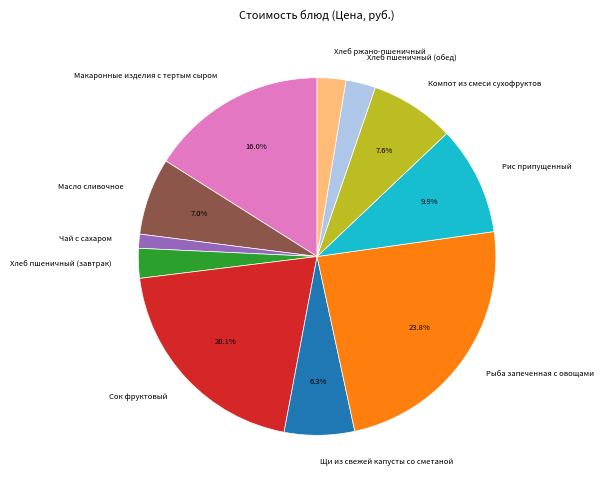

Does Компот из смеси сухофруктов represent more than half of the total?

No